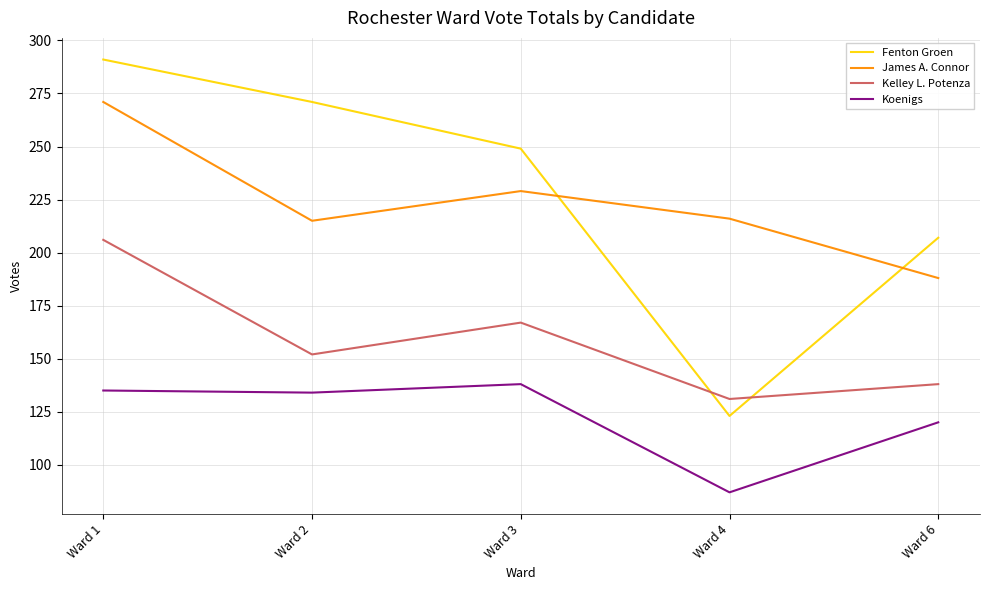

Where is the first local maximum for James A. Connor?

Ward 3